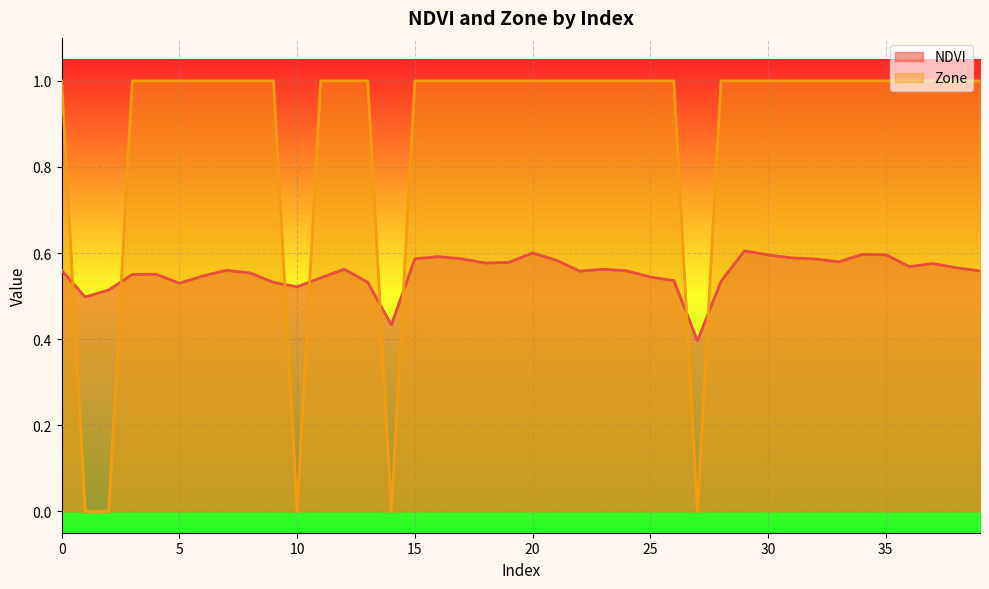

Which category has the highest value in the NDVI series?

29